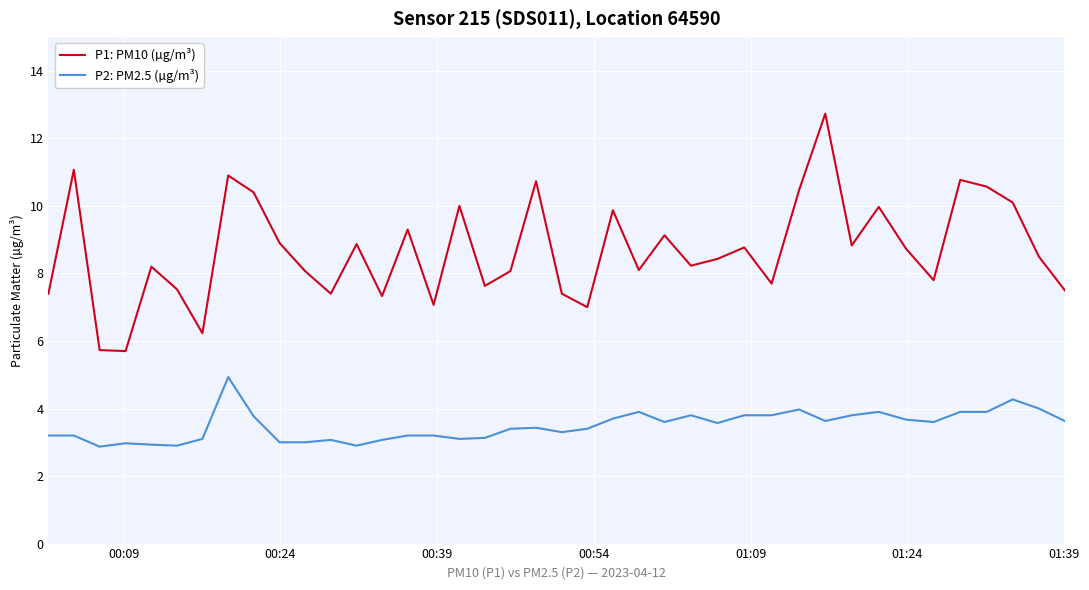

How many values in the P1: PM10 (µg/m³) series are below 8?

14